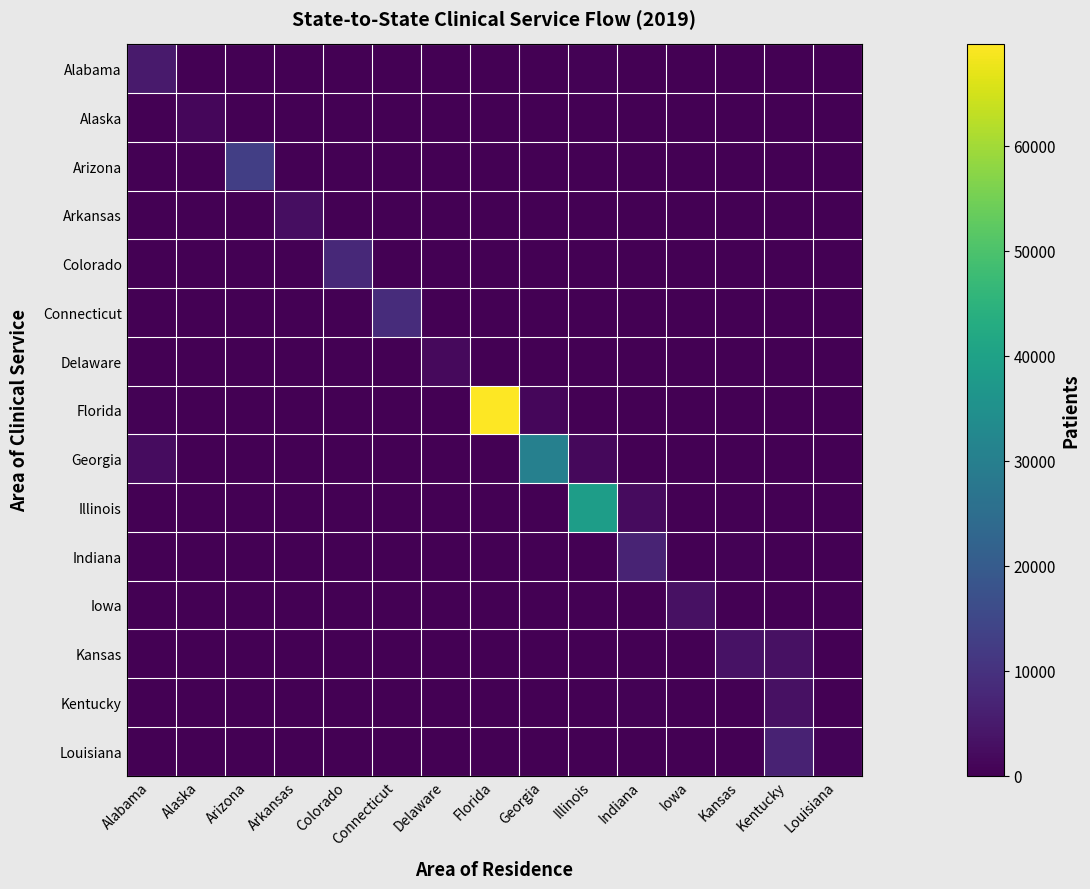

Reading right to left, extract all data points from this chart.

Alabama: Louisiana=0	Kentucky=0	Kansas=0	Iowa=0	Indiana=0	Illinois=326	Georgia=0	Florida=0	Delaware=0	Connecticut=0	Colorado=85	Arkansas=0	Arizona=0	Alaska=0	Alabama=4969
Alaska: Louisiana=0	Kentucky=0	Kansas=0	Iowa=0	Indiana=0	Illinois=0	Georgia=0	Florida=0	Delaware=0	Connecticut=0	Colorado=0	Arkansas=0	Arizona=0	Alaska=1246	Alabama=0
Arizona: Louisiana=0	Kentucky=0	Kansas=0	Iowa=0	Indiana=0	Illinois=0	Georgia=0	Florida=0	Delaware=0	Connecticut=0	Colorado=0	Arkansas=0	Arizona=13003	Alaska=0	Alabama=0
Arkansas: Louisiana=0	Kentucky=67	Kansas=61	Iowa=0	Indiana=0	Illinois=139	Georgia=0	Florida=0	Delaware=0	Connecticut=0	Colorado=0	Arkansas=2625	Arizona=0	Alaska=0	Alabama=0
Colorado: Louisiana=0	Kentucky=0	Kansas=0	Iowa=135	Indiana=57	Illinois=0	Georgia=0	Florida=0	Delaware=0	Connecticut=0	Colorado=8001	Arkansas=0	Arizona=0	Alaska=0	Alabama=0
Connecticut: Louisiana=136	Kentucky=64	Kansas=0	Iowa=0	Indiana=0	Illinois=0	Georgia=0	Florida=0	Delaware=0	Connecticut=8867	Colorado=0	Arkansas=0	Arizona=0	Alaska=0	Alabama=0
Delaware: Louisiana=101	Kentucky=0	Kansas=0	Iowa=0	Indiana=0	Illinois=0	Georgia=0	Florida=0	Delaware=1765	Connecticut=0	Colorado=0	Arkansas=0	Arizona=0	Alaska=0	Alabama=0
Florida: Louisiana=0	Kentucky=0	Kansas=0	Iowa=0	Indiana=0	Illinois=0	Georgia=1202	Florida=69658	Delaware=0	Connecticut=0	Colorado=0	Arkansas=0	Arizona=0	Alaska=0	Alabama=309
Georgia: Louisiana=0	Kentucky=106	Kansas=0	Iowa=0	Indiana=118	Illinois=1393	Georgia=30407	Florida=174	Delaware=0	Connecticut=0	Colorado=0	Arkansas=0	Arizona=0	Alaska=0	Alabama=2348
Illinois: Louisiana=0	Kentucky=0	Kansas=0	Iowa=88	Indiana=1949	Illinois=38756	Georgia=0	Florida=0	Delaware=0	Connecticut=0	Colorado=0	Arkansas=0	Arizona=0	Alaska=0	Alabama=0
Indiana: Louisiana=0	Kentucky=0	Kansas=387	Iowa=0	Indiana=7019	Illinois=58	Georgia=0	Florida=0	Delaware=0	Connecticut=0	Colorado=0	Arkansas=0	Arizona=0	Alaska=0	Alabama=0
Iowa: Louisiana=0	Kentucky=0	Kansas=0	Iowa=3076	Indiana=0	Illinois=0	Georgia=0	Florida=0	Delaware=0	Connecticut=0	Colorado=0	Arkansas=0	Arizona=0	Alaska=0	Alabama=0
Kansas: Louisiana=0	Kentucky=3178	Kansas=3521	Iowa=0	Indiana=0	Illinois=0	Georgia=0	Florida=0	Delaware=0	Connecticut=0	Colorado=0	Arkansas=0	Arizona=0	Alaska=0	Alabama=0
Kentucky: Louisiana=236	Kentucky=3021	Kansas=0	Iowa=0	Indiana=318	Illinois=0	Georgia=0	Florida=0	Delaware=0	Connecticut=0	Colorado=0	Arkansas=0	Arizona=0	Alaska=0	Alabama=0
Louisiana: Louisiana=804	Kentucky=6780	Kansas=0	Iowa=0	Indiana=0	Illinois=0	Georgia=0	Florida=0	Delaware=0	Connecticut=0	Colorado=0	Arkansas=170	Arizona=0	Alaska=0	Alabama=60